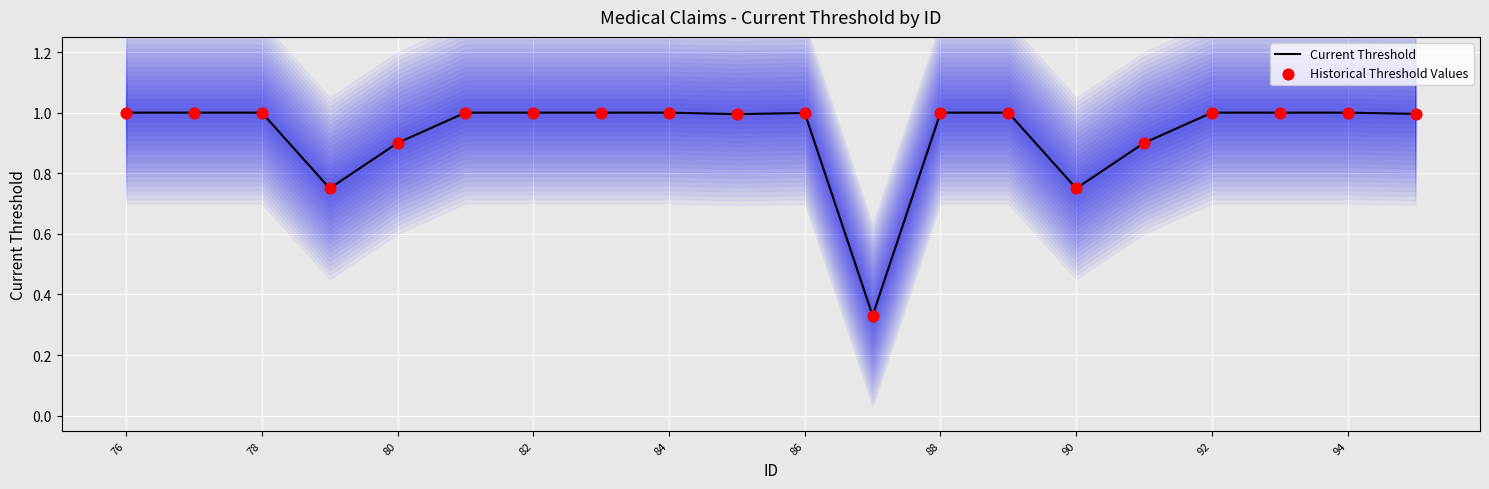

Which series has the widest spread of Y values?

Current Threshold